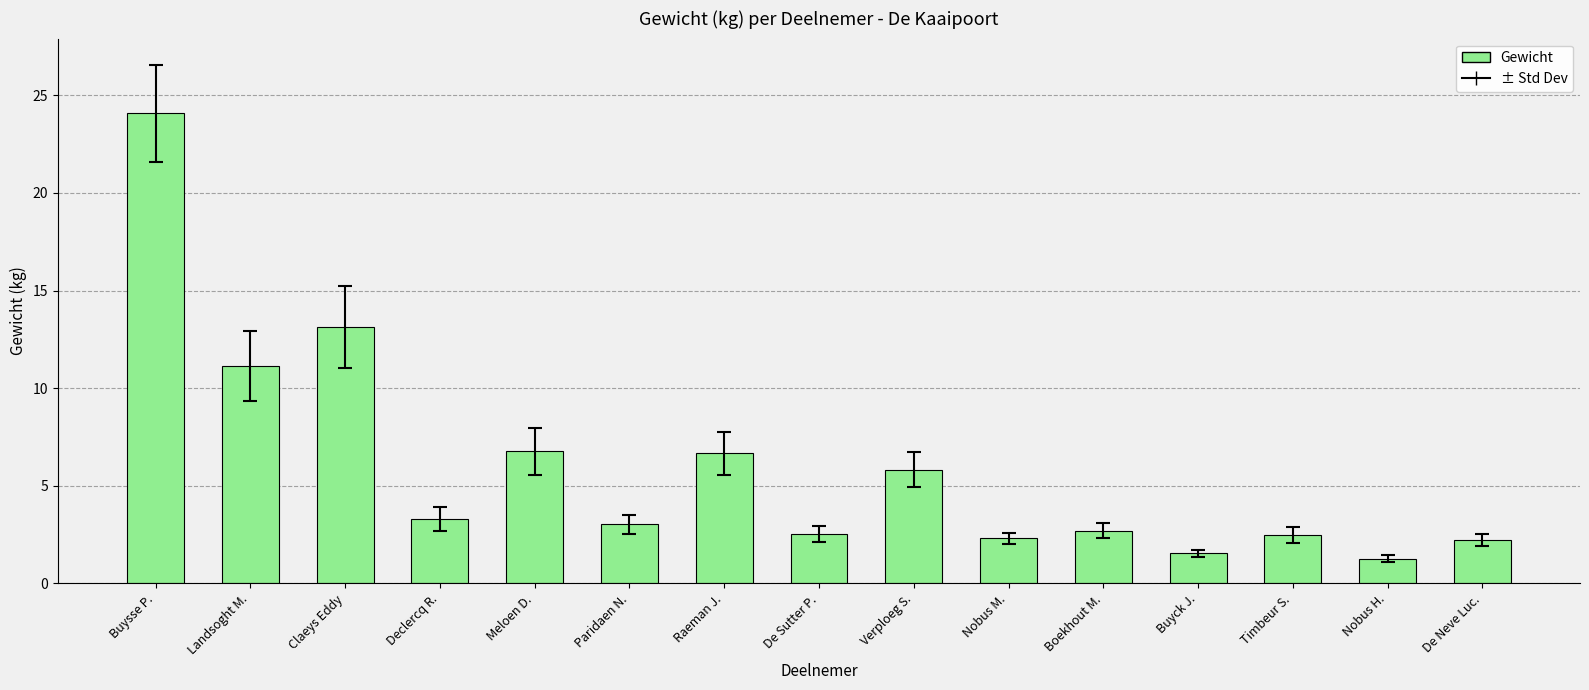

What is the label of the 7th bar from the right?

Verploeg S.